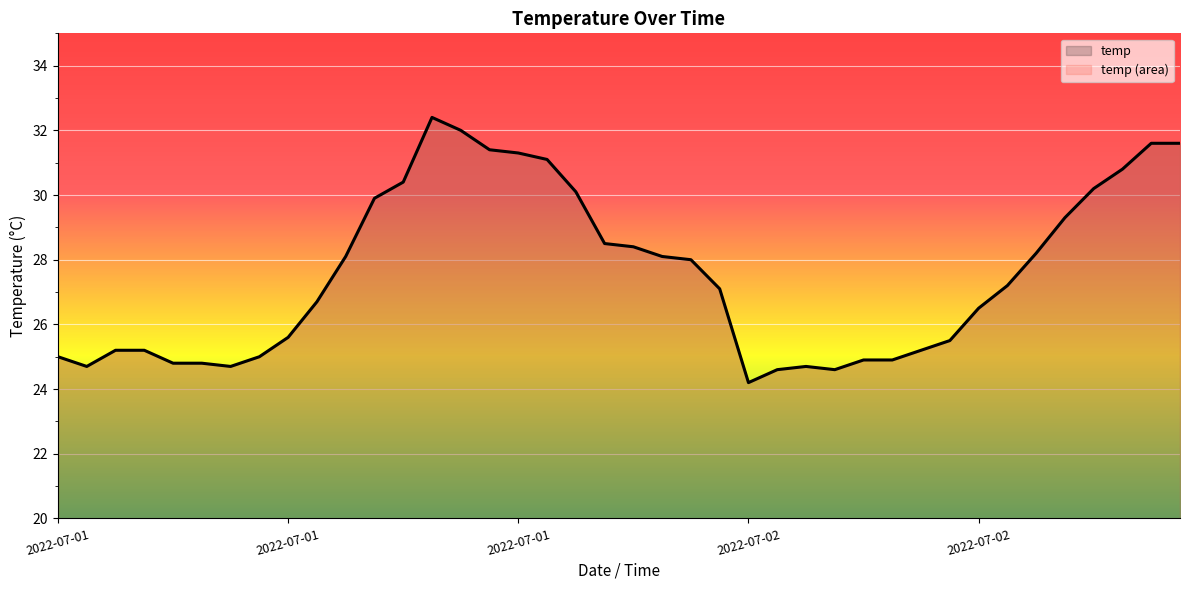

At which category does the chart reach its peak across all series?

2022-07-01 13:00